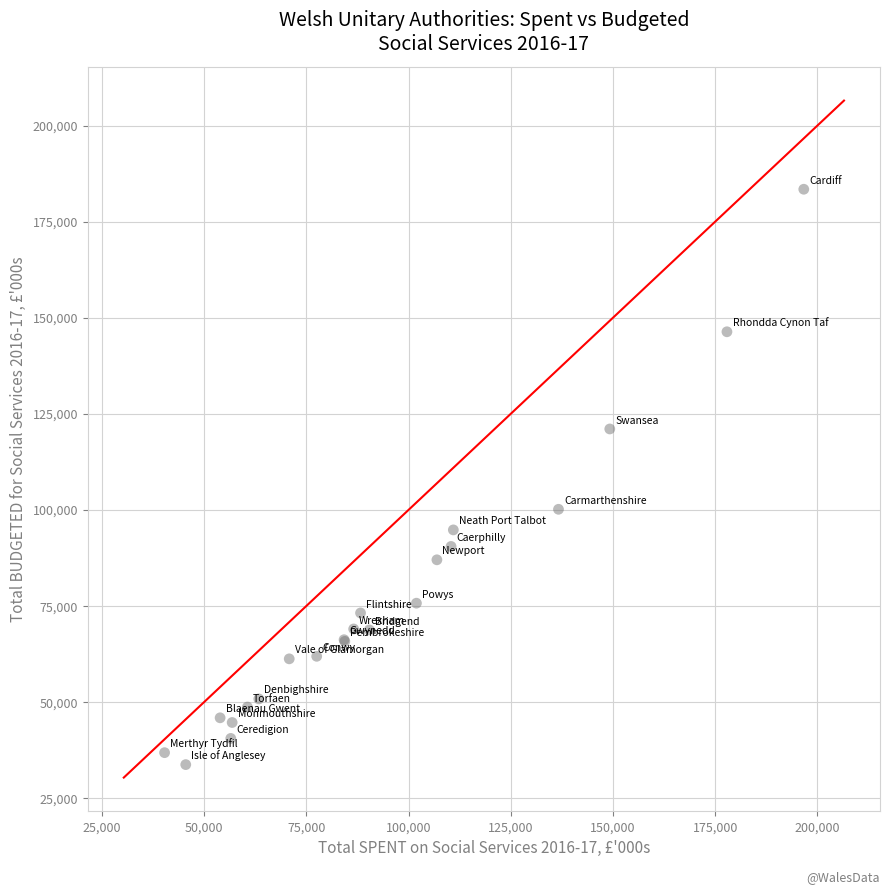

What Y value in the scatter plot is closest to 108587?

100166.7